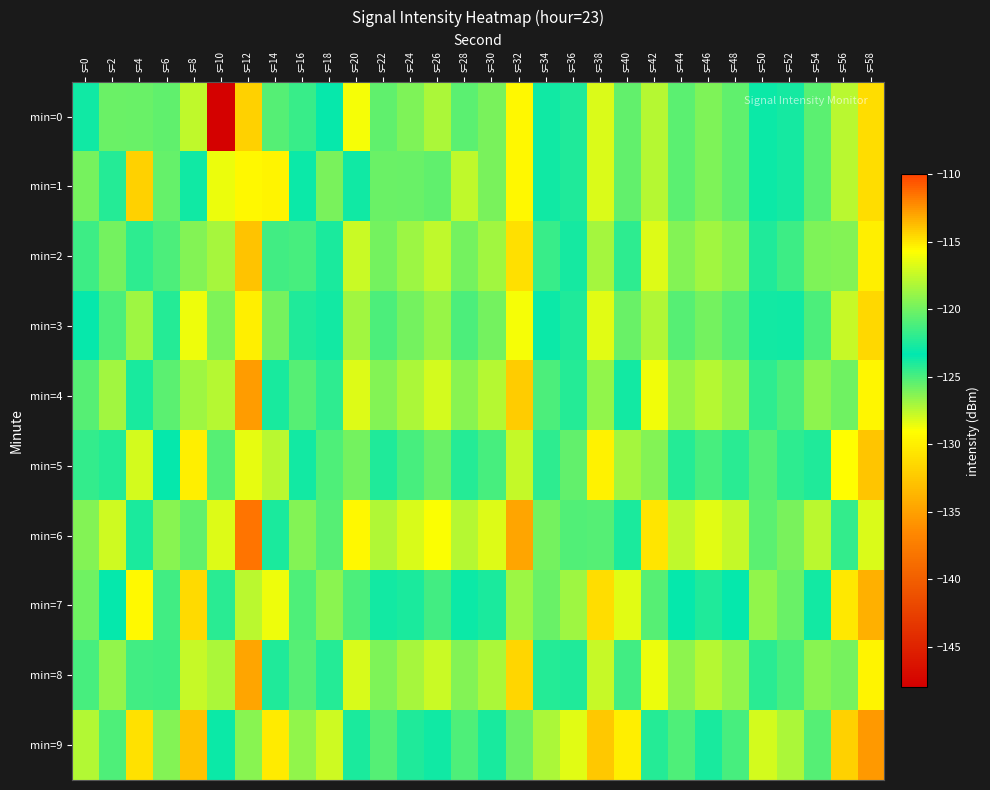

Rank the series at s=42 from lowest to highest value.

min=9, min=7, min=5, min=3, min=0, min=1, min=2, min=8, min=4, min=6